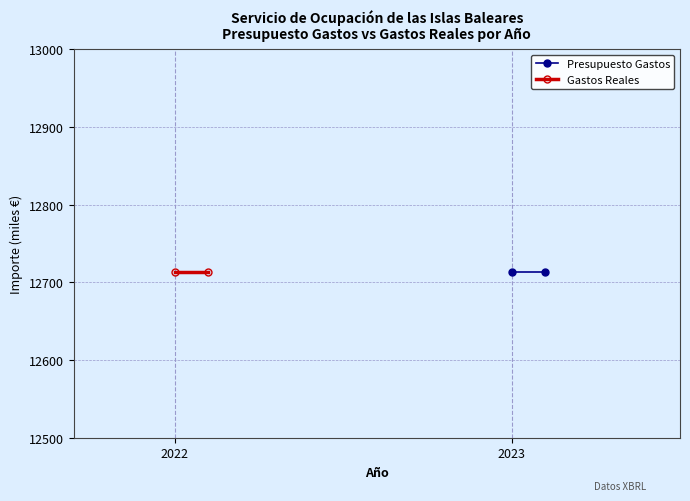

True or false: Gastos Reales and Presupuesto Gastos intersect in this chart.

False